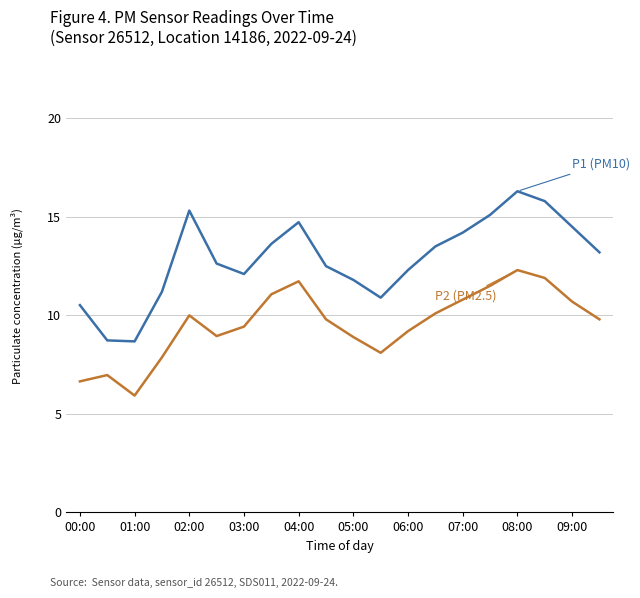

What is the greatest value displayed?

16.3